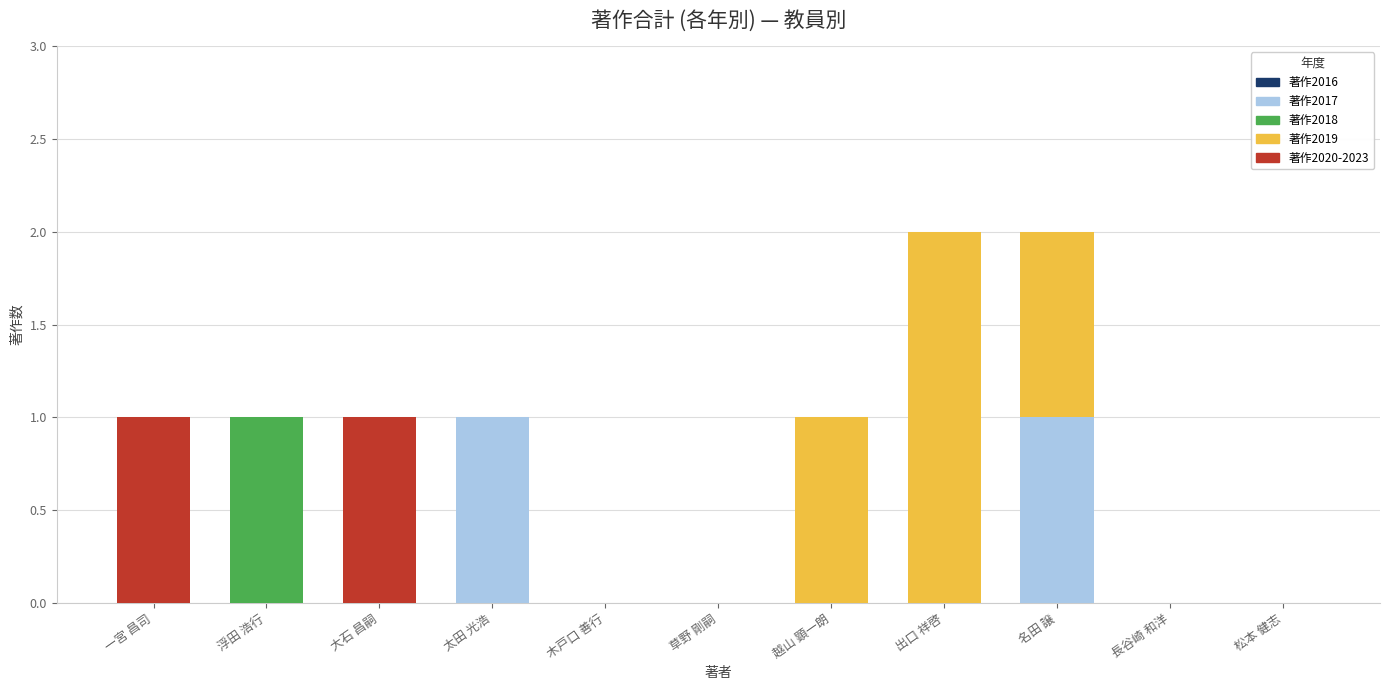

What is the label of the 9th bar from the left?

名田 譲